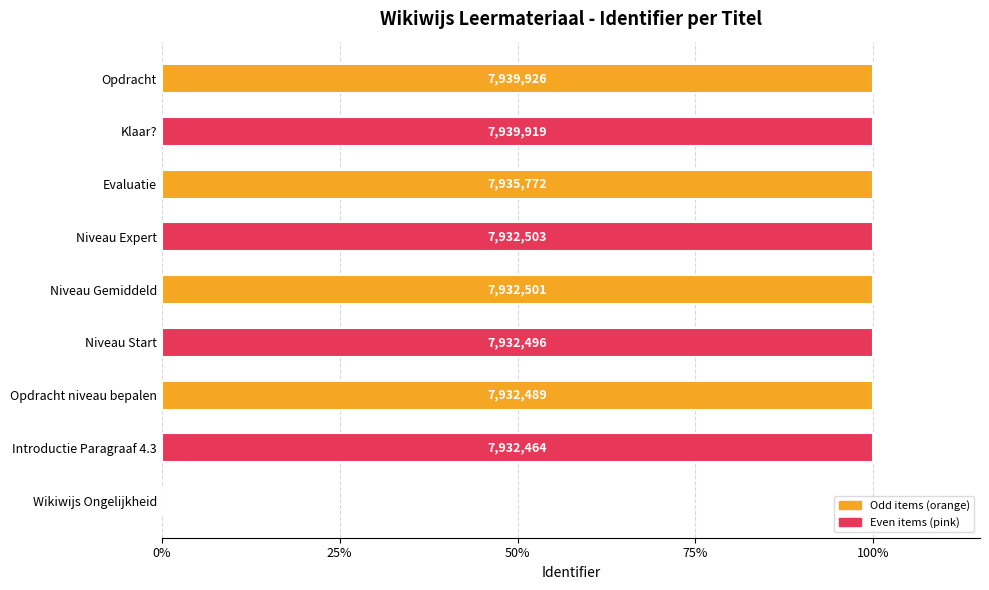

How many bars are there in total?

9